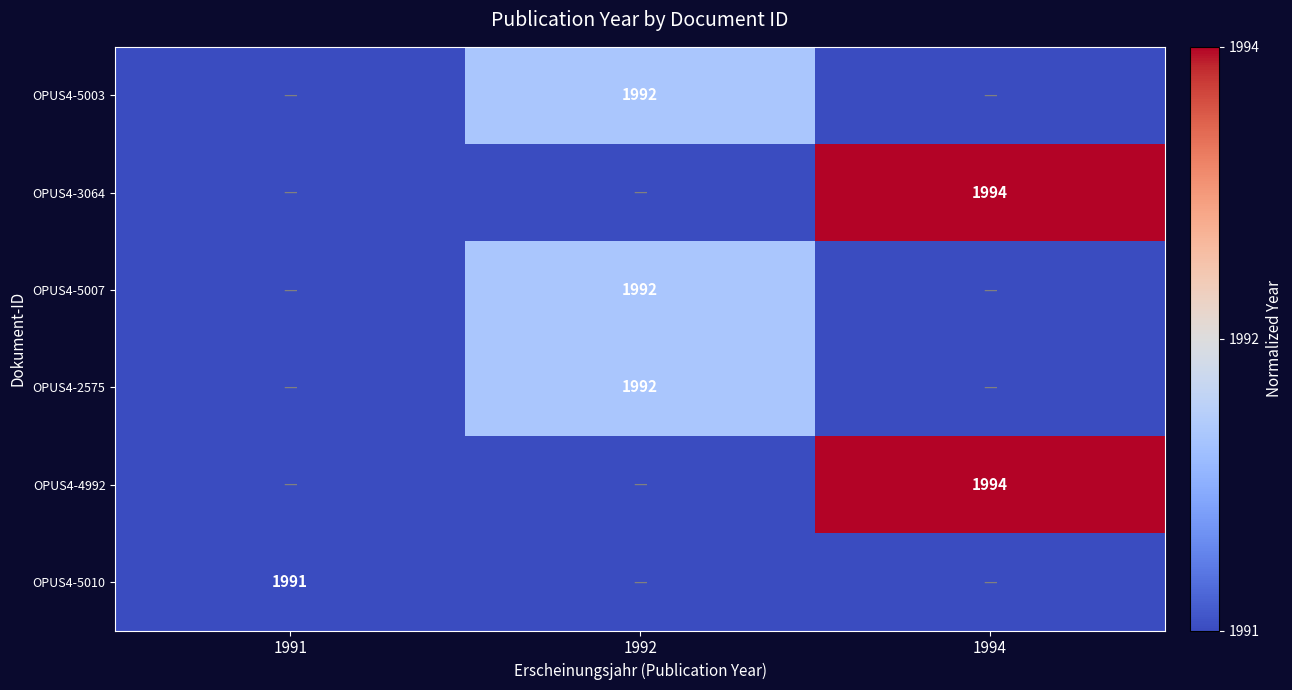

At which category does the chart reach its minimum across all series?

1991